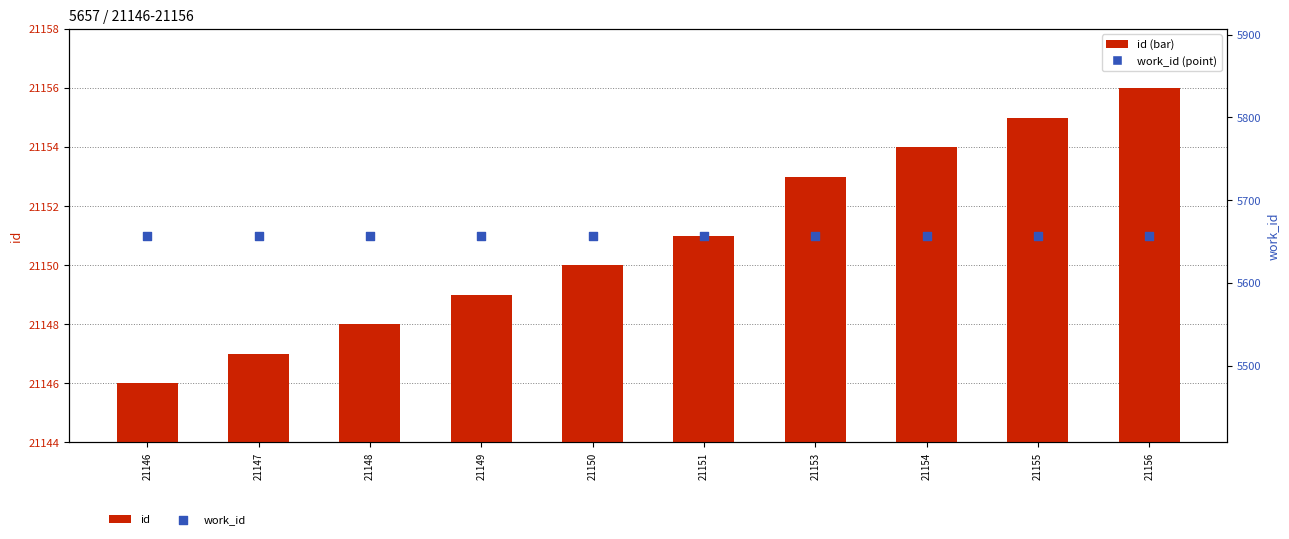

What is the total value across all series at 21150?

26807